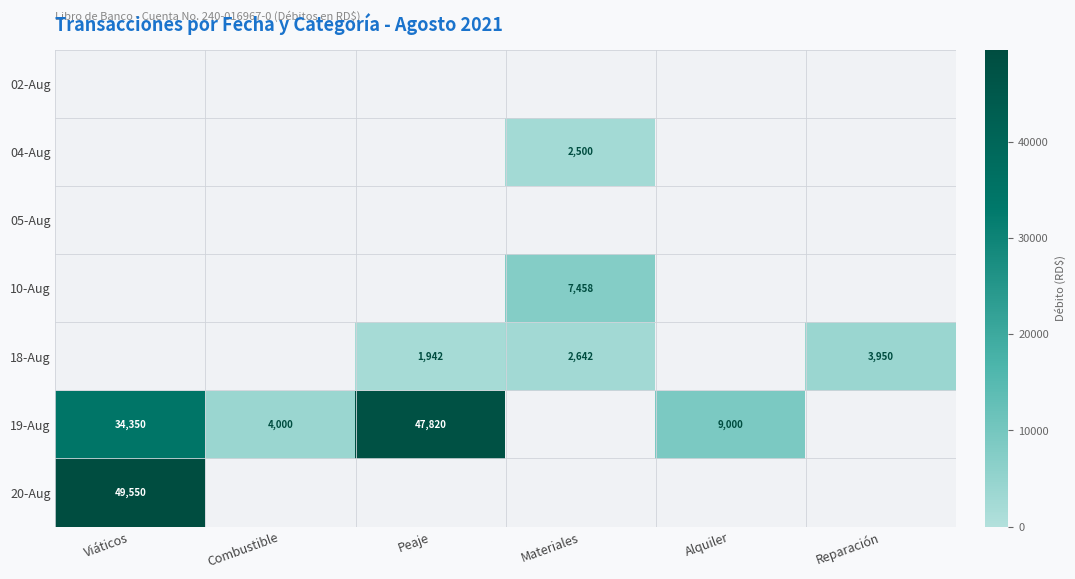

The 04-Aug series shows 979 at Materiales. True or false?

False